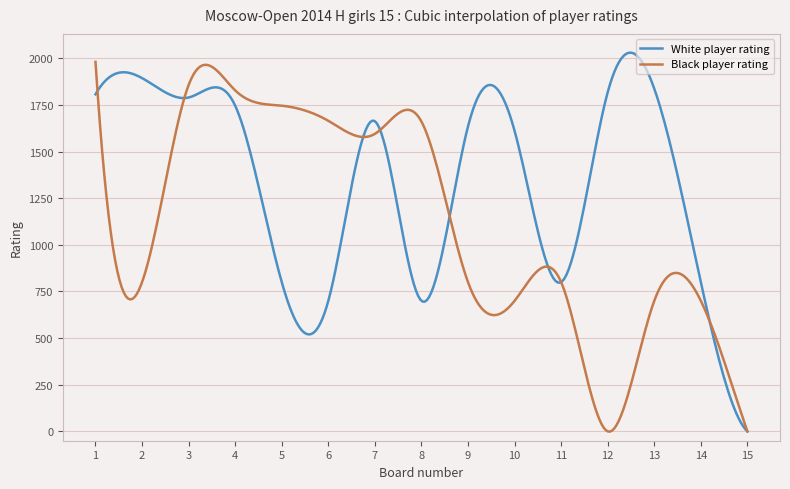

Which series has the largest total across all categories?

White player rating